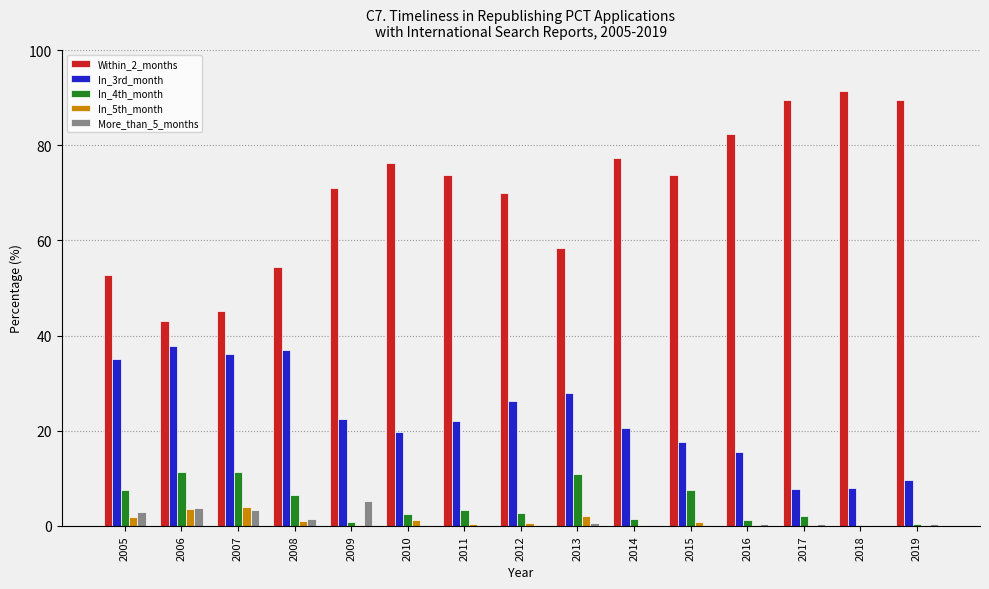

What is the sum of all In_5th_month values?

16.8